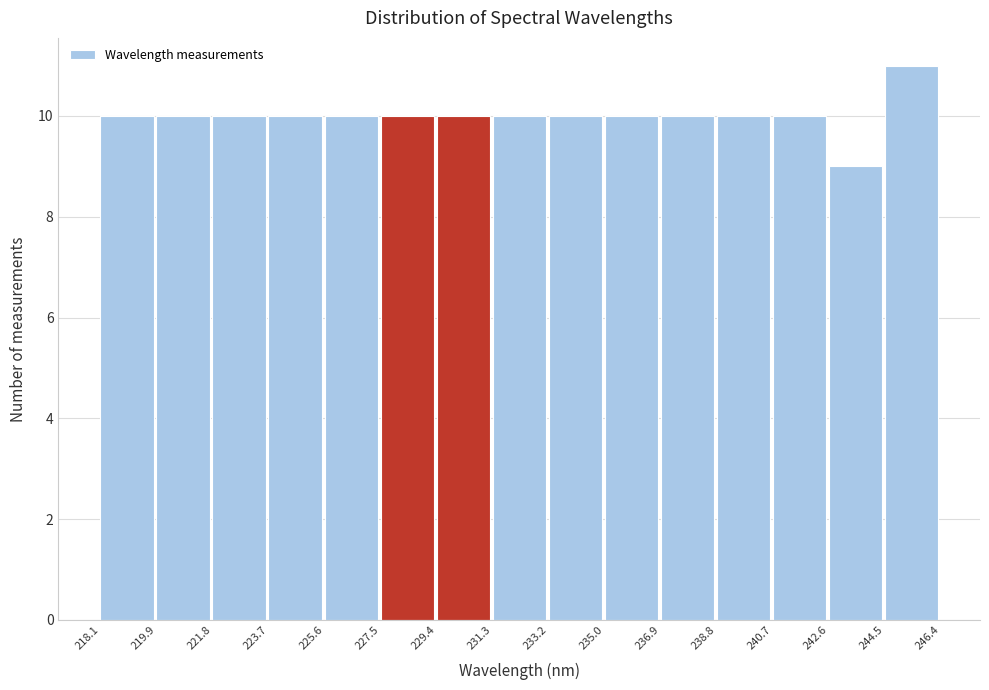

What is the height of the bar covering 233.2 to 235.0 on the x-axis? The values are not printed on the chart, so give them approximately, as read against the axis.

10